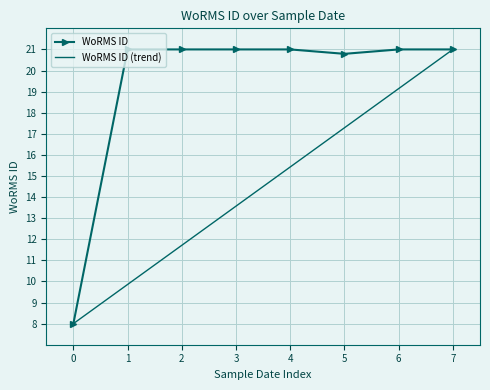

What is the total value across all series at 2?

32.7